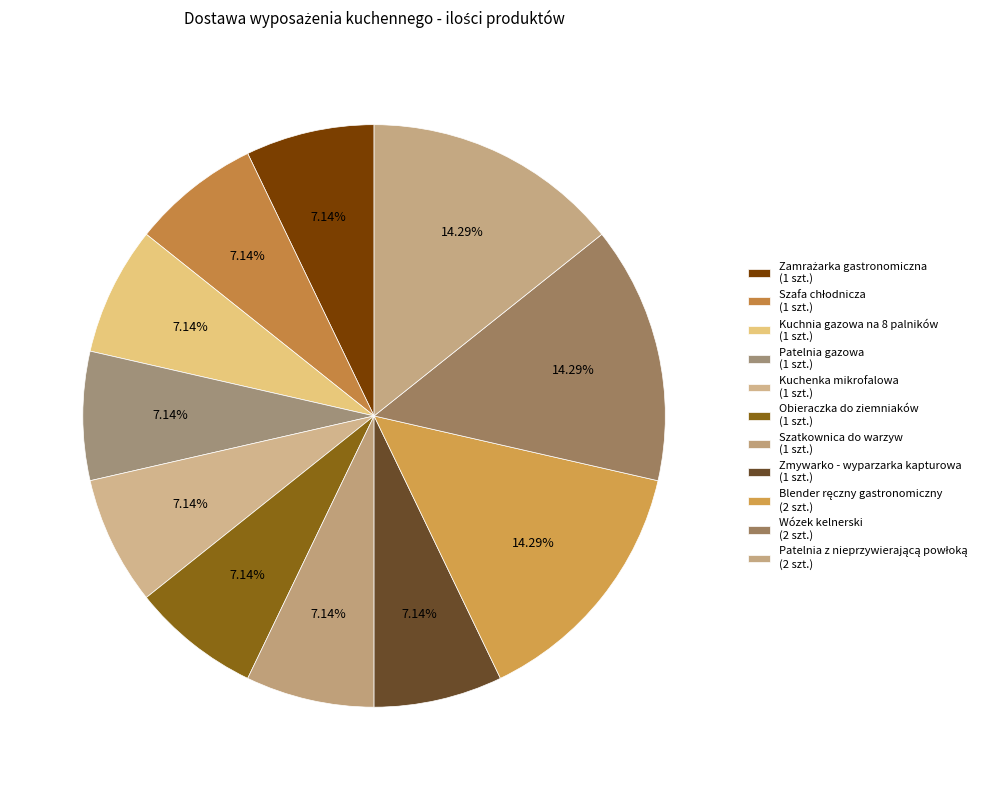

How many segments does this pie chart have?

11